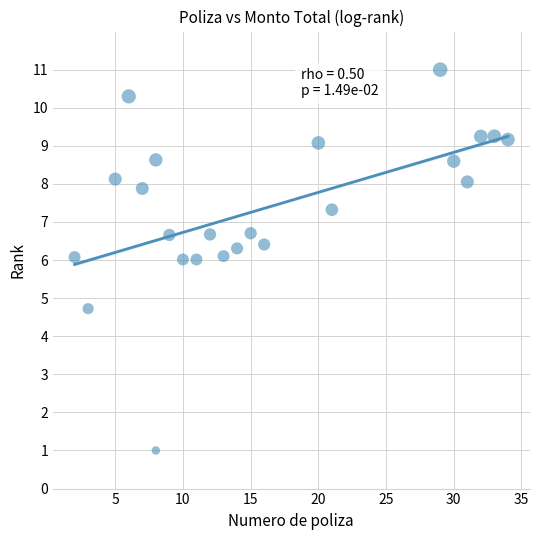

What is the range of Y values (max minus min)?

10.0